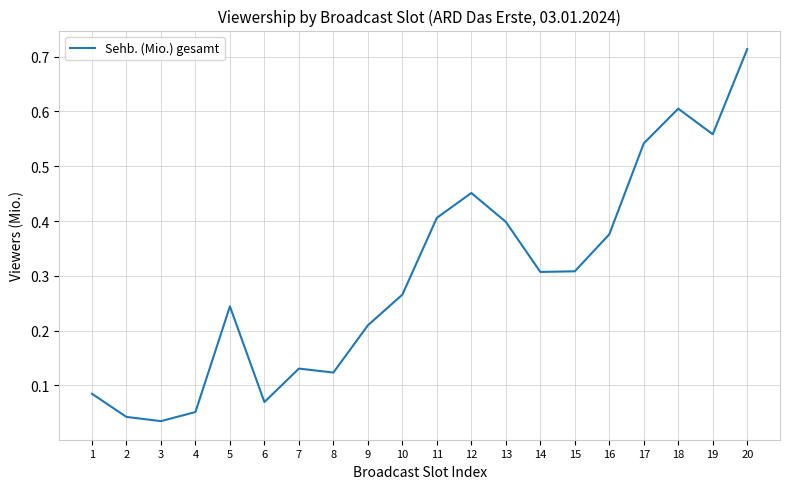

True or false: the data shows 0.4 at 16.

True